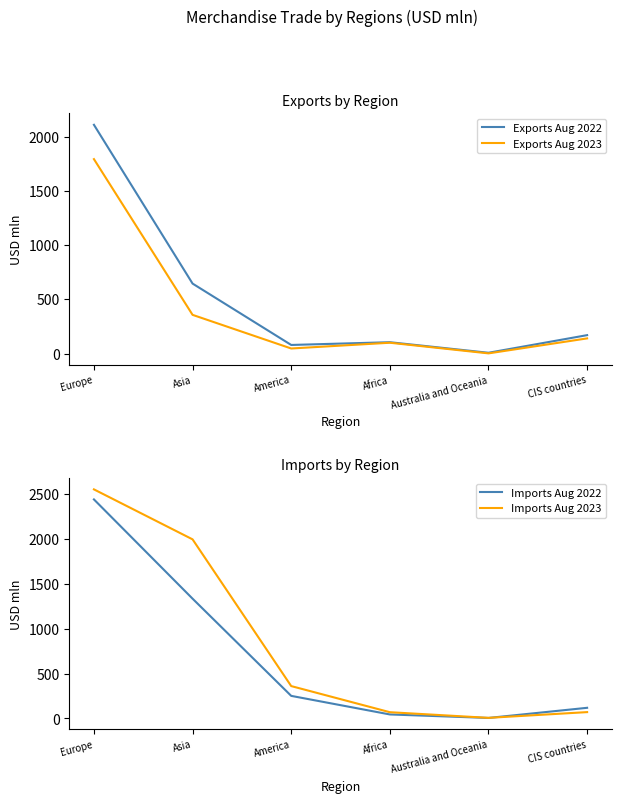

Which series has the largest total across all categories?

Imports Aug 2023